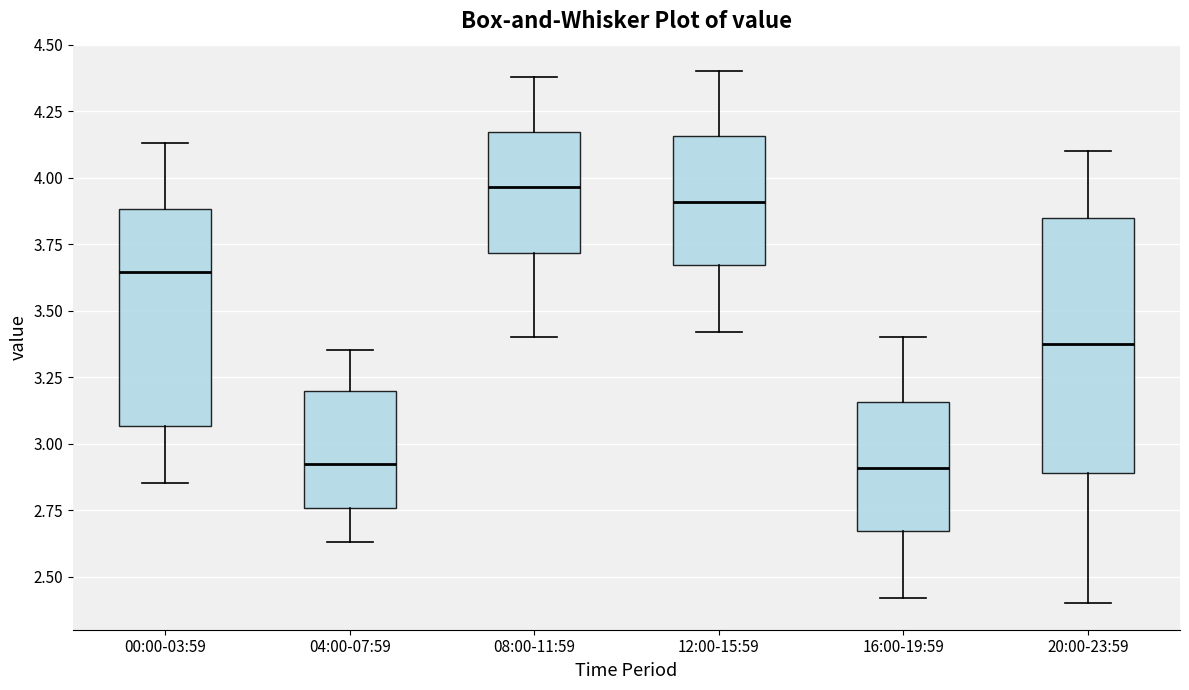

Which box's median line is the highest?

08:00-11:59